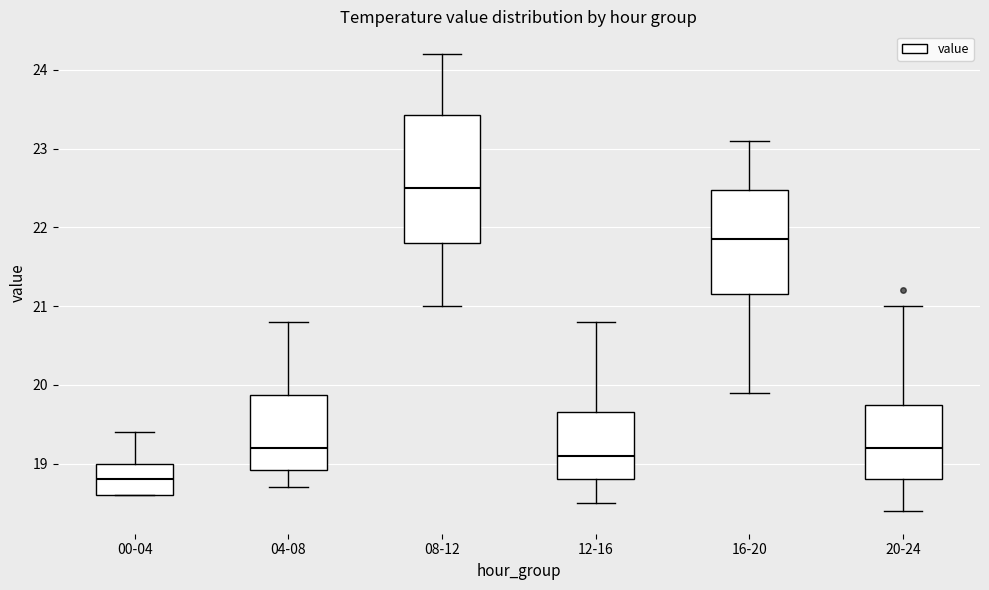

Which box is the tallest, from its lower edge to its upper edge?

08-12